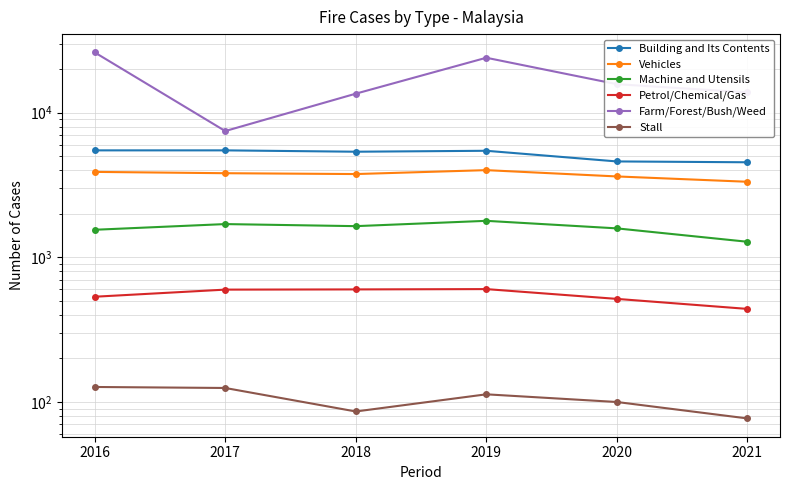

At 2016, list the series in order from smallest to largest.

Stall, Petrol/Chemical/Gas, Machine and Utensils, Vehicles, Building and Its Contents, Farm/Forest/Bush/Weed